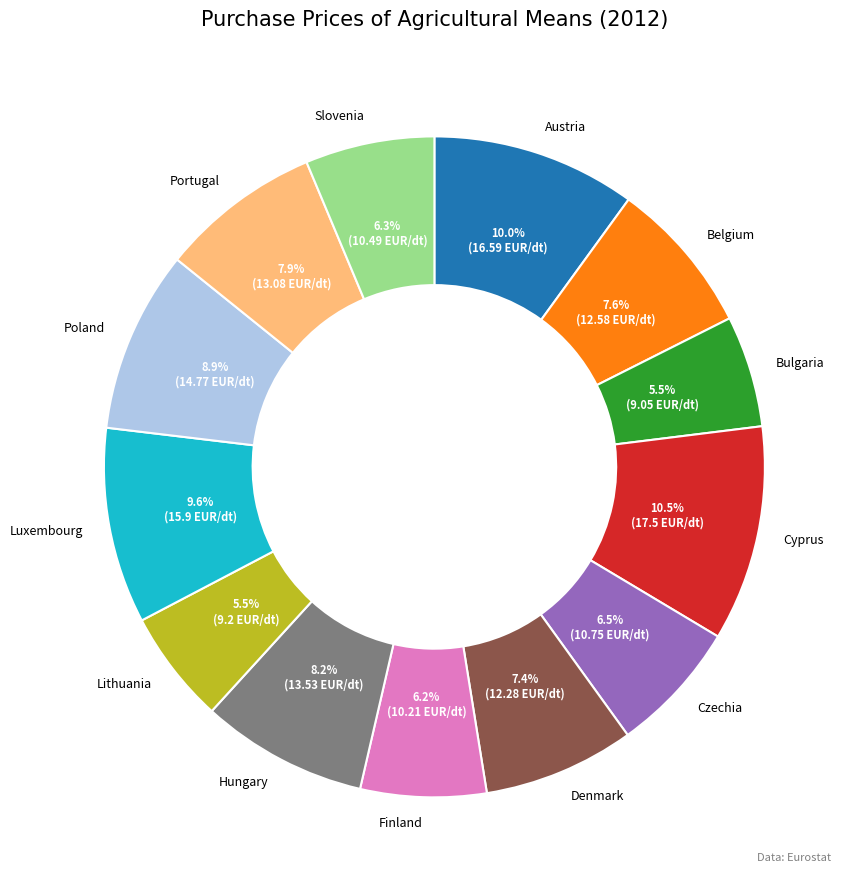

Does any single category account for the majority?

No